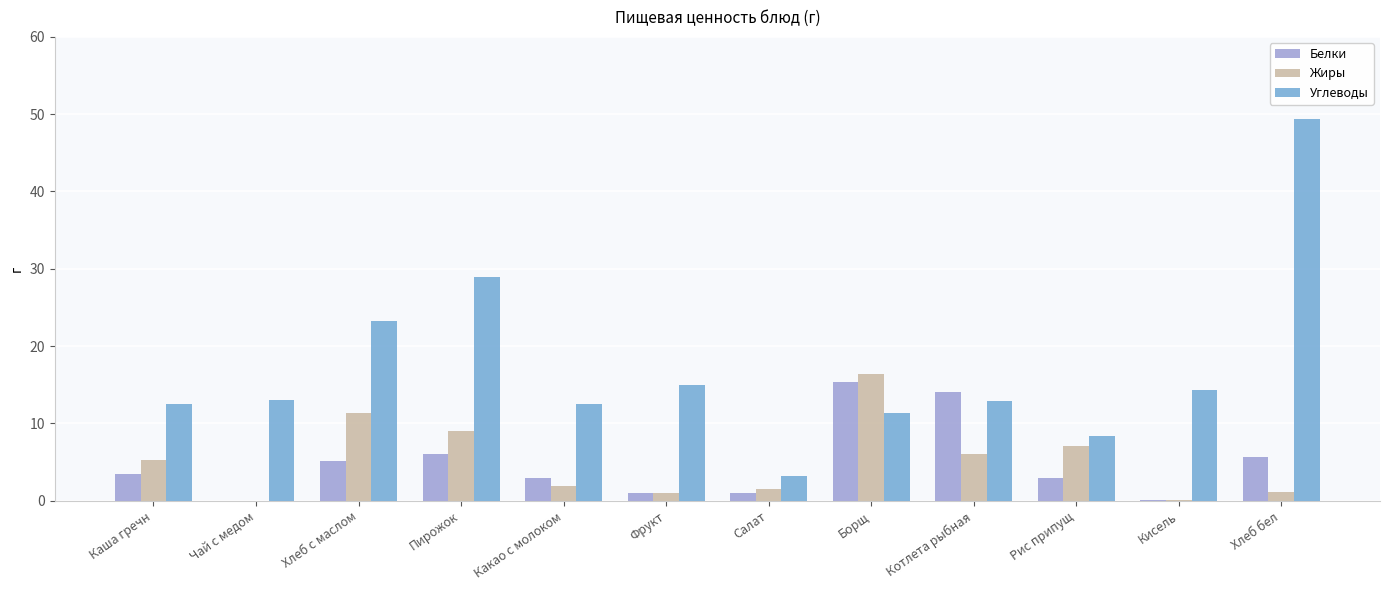

How many groups of bars are there?

12